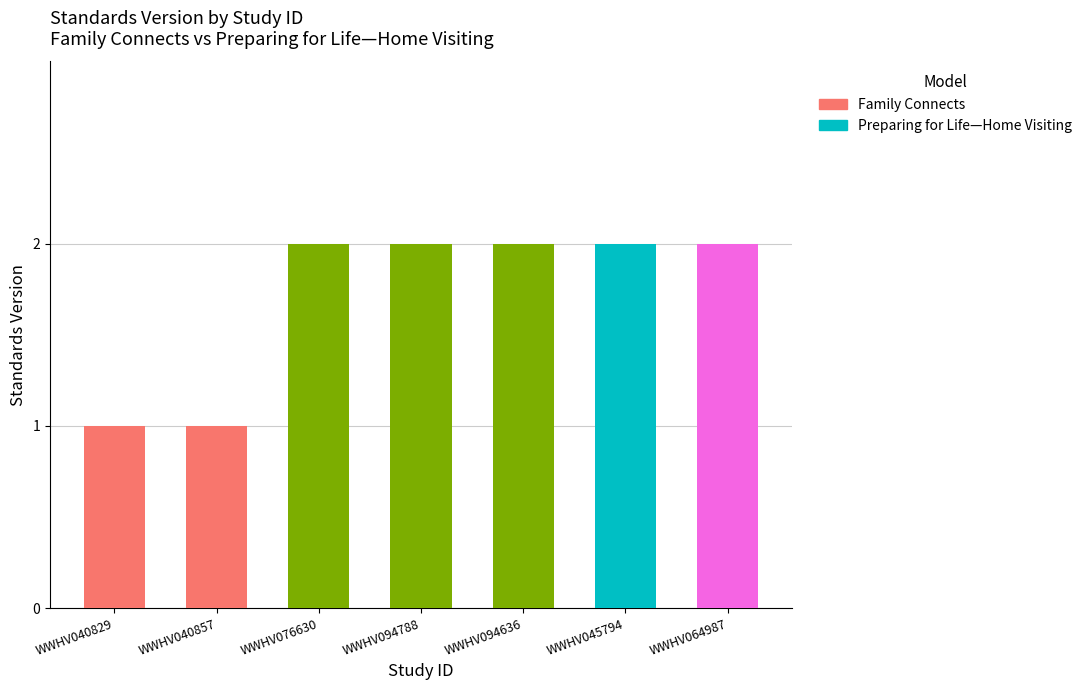

What is the minimum value shown in the chart?

1